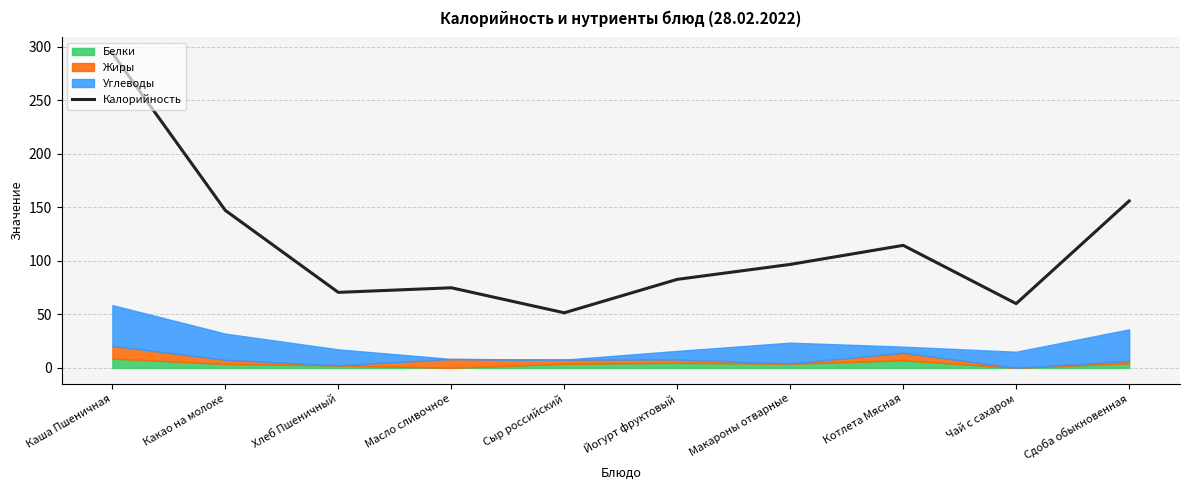

At which label is Калорийность closest to 172?

Сдоба обыкновенная